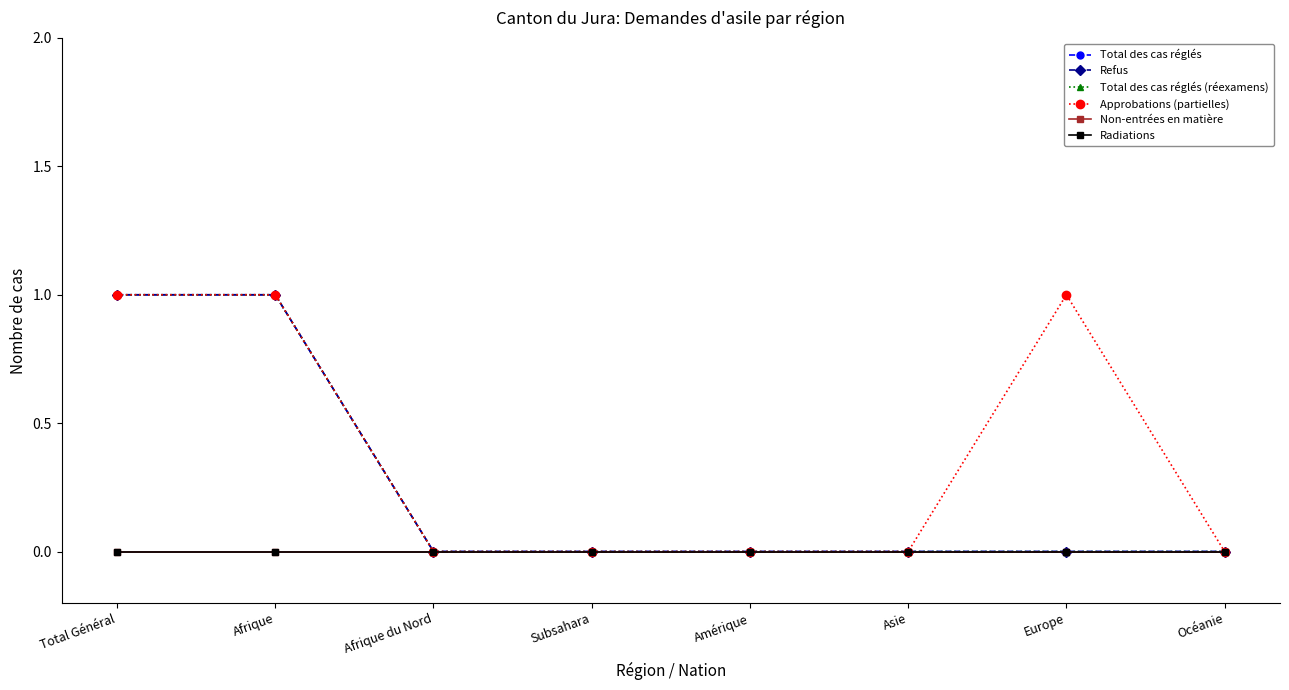

Between Afrique du Nord and Europe, which series saw the biggest shift?

Approbations (partielles)